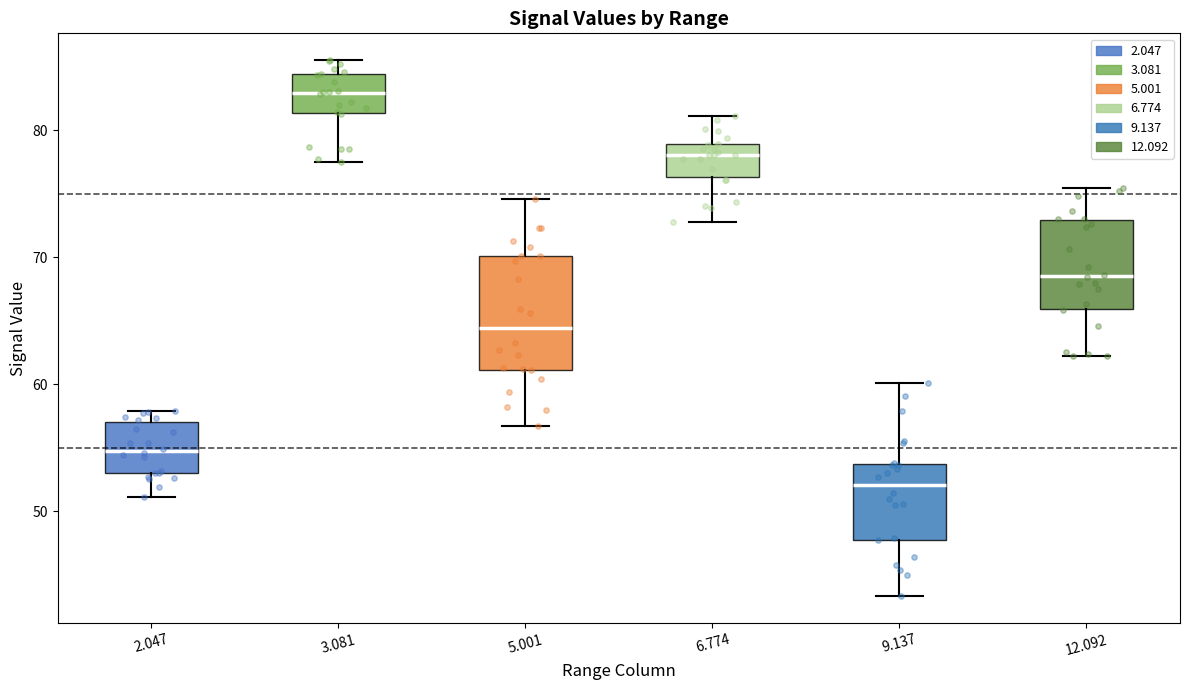

Which box's median line is the highest?

3.081